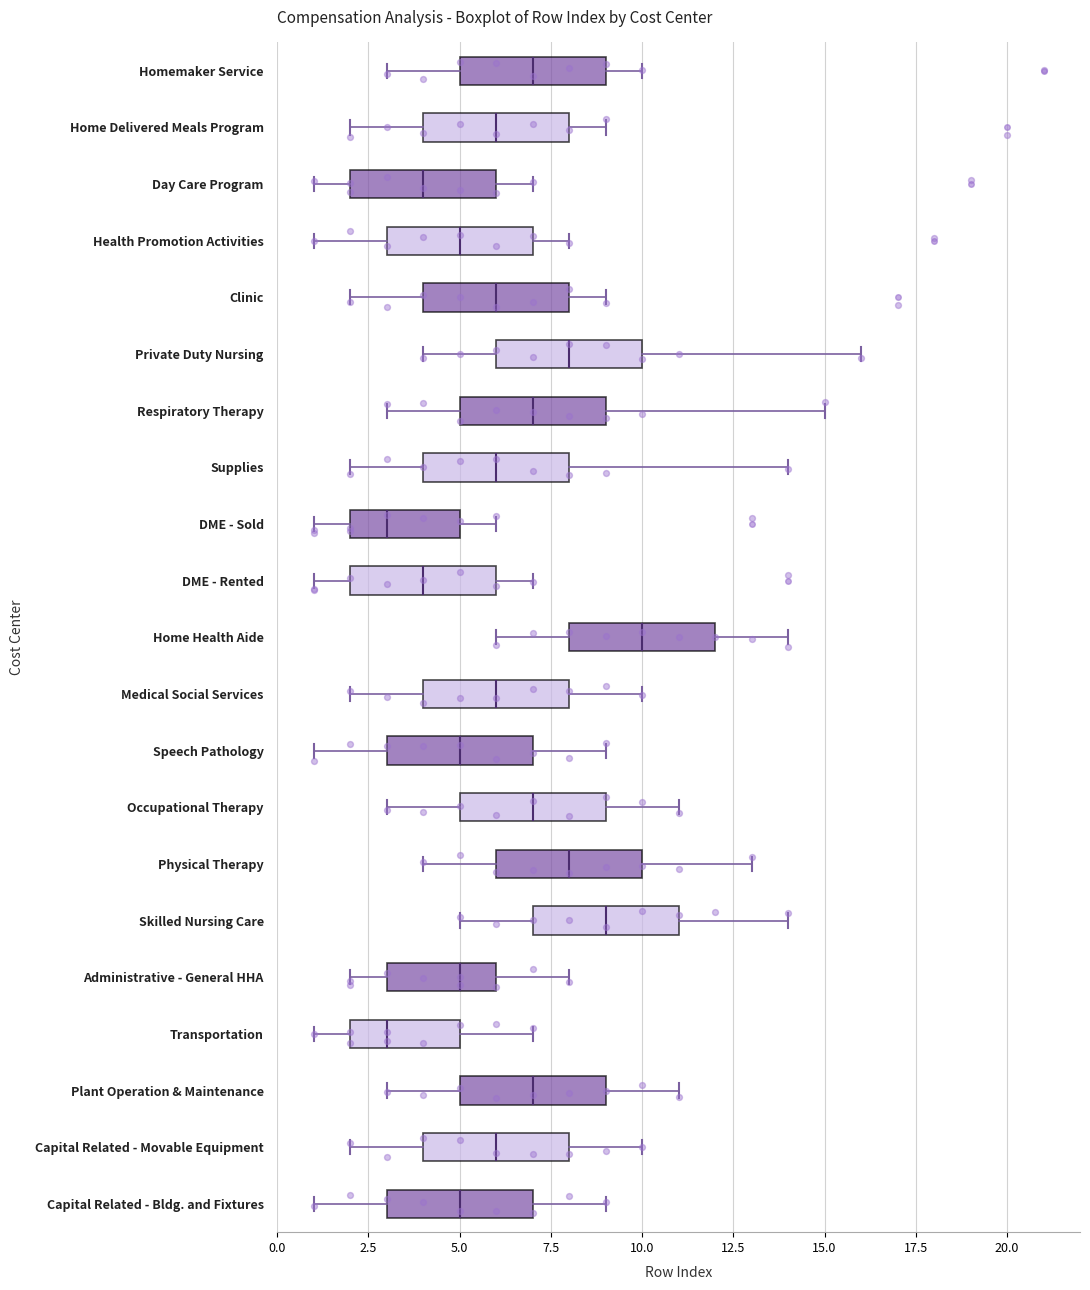

Reading bottom to top, read every box against the x-axis: the position of its median line, the range the box covers, and the ends of its whiskers. The values are not printed on the chart, so give them approximately, as read against the axis.

Capital Related - Bldg. and Fixtures: median 5, box 3 to 7, whiskers 1 to 9
Capital Related - Movable Equipment: median 6, box 4 to 8, whiskers 2 to 10
Plant Operation & Maintenance: median 7, box 5 to 9, whiskers 3 to 11
Transportation: median 3, box 2 to 5, whiskers 1 to 7
Administrative - General HHA: median 5, box 3 to 6, whiskers 2 to 8
Skilled Nursing Care: median 9, box 7 to 11, whiskers 5 to 14
Physical Therapy: median 8, box 6 to 10, whiskers 4 to 13
Occupational Therapy: median 7, box 5 to 9, whiskers 3 to 11
Speech Pathology: median 5, box 3 to 7, whiskers 1 to 9
Medical Social Services: median 6, box 4 to 8, whiskers 2 to 10
Home Health Aide: median 10, box 8 to 12, whiskers 6 to 14
DME - Rented: median 4, box 2 to 6, whiskers 1 to 7
DME - Sold: median 3, box 2 to 5, whiskers 1 to 6
Supplies: median 6, box 4 to 8, whiskers 2 to 14
Respiratory Therapy: median 7, box 5 to 9, whiskers 3 to 15
Private Duty Nursing: median 8, box 6 to 10, whiskers 4 to 16
Clinic: median 6, box 4 to 8, whiskers 2 to 9
Health Promotion Activities: median 5, box 3 to 7, whiskers 1 to 8
Day Care Program: median 4, box 2 to 6, whiskers 1 to 7
Home Delivered Meals Program: median 6, box 4 to 8, whiskers 2 to 9
Homemaker Service: median 7, box 5 to 9, whiskers 3 to 10